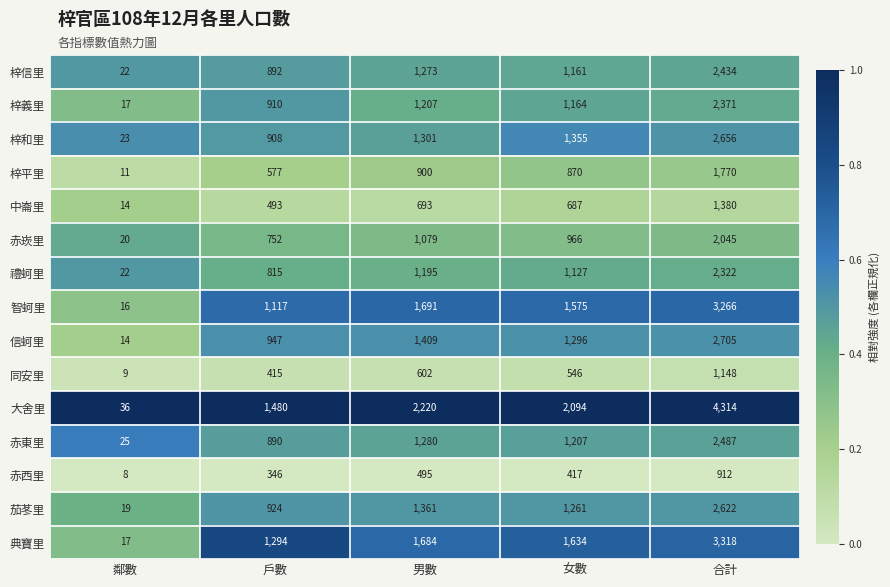

Is it true that 典寶里 equals 1294 at 戶數?

True